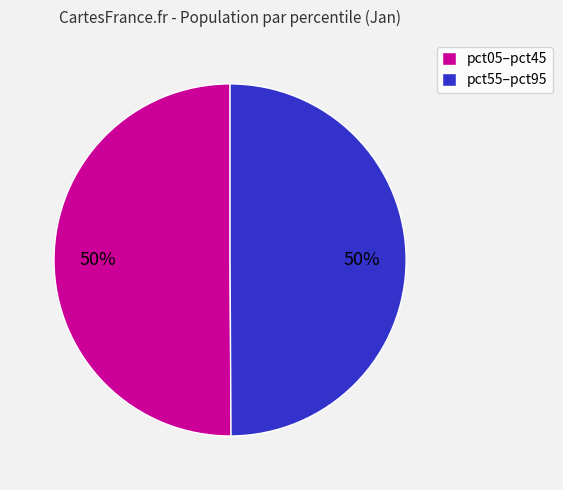

What percentage is the pct55–pct95 slice, to the nearest percent?

50%